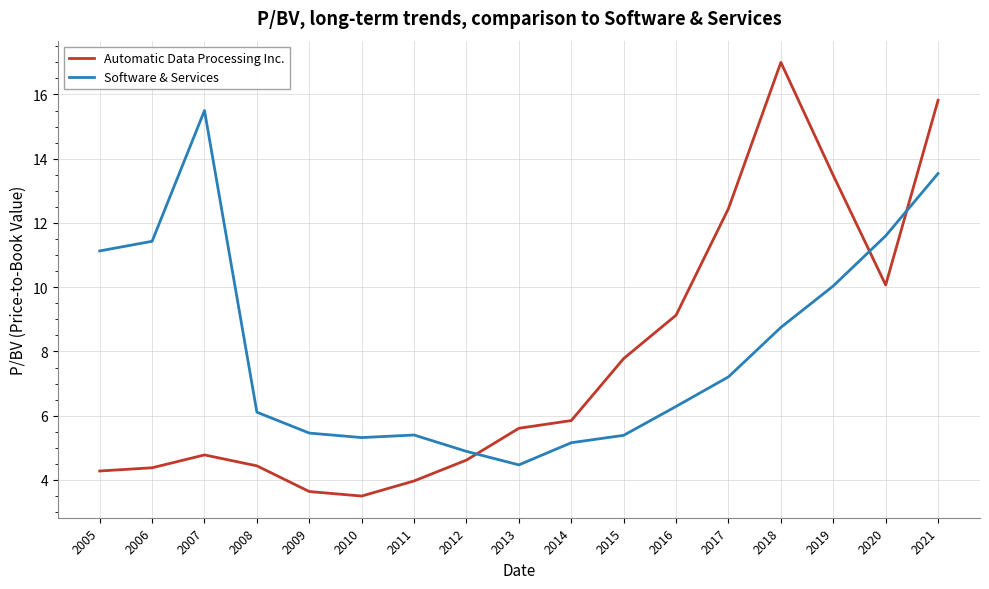

Which series has the largest total across all categories?

Software & Services